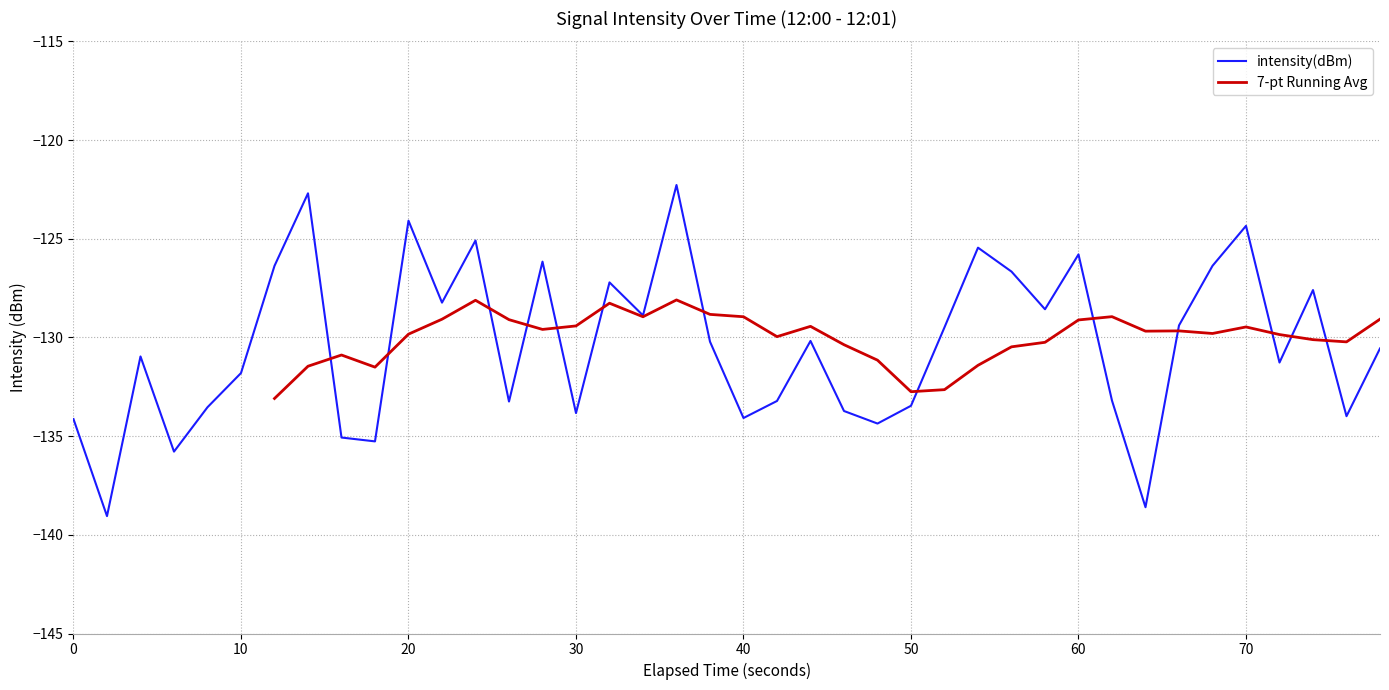

What is the maximum value for intensity(dBm)?

-122.3